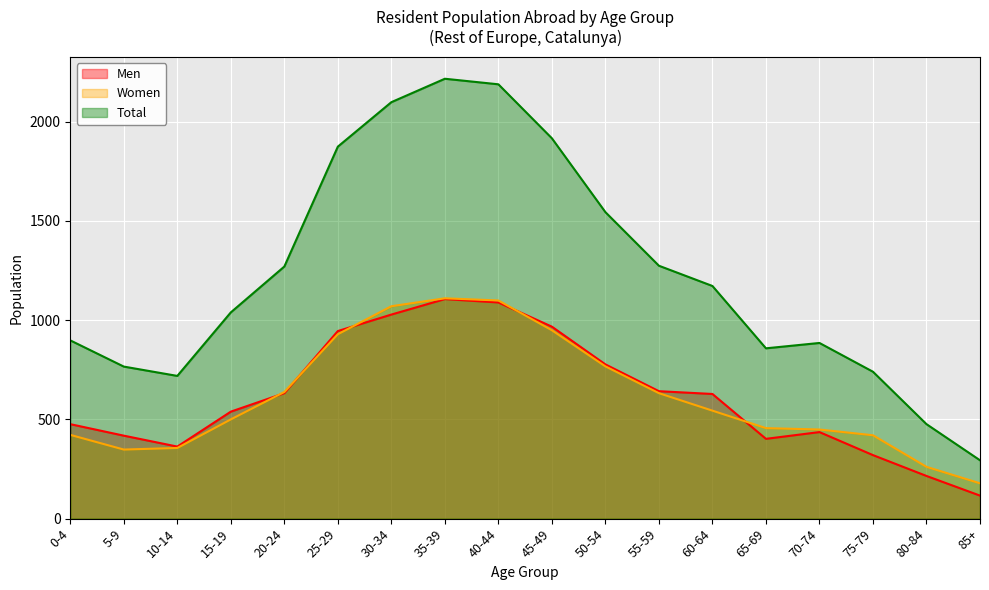

In Women, how many points are lower than both neighbors (excluding endpoints)?

1